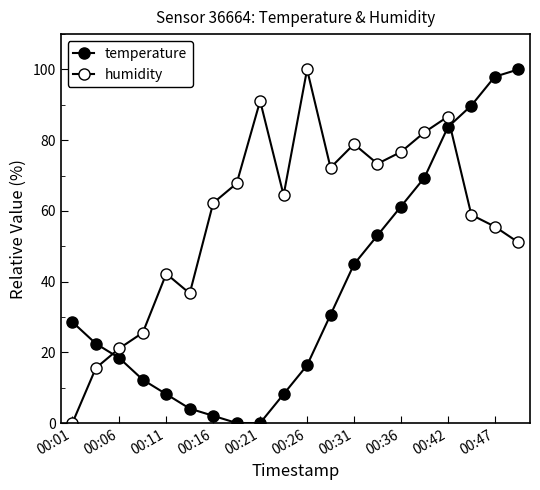

How many lines are shown in the chart?

2